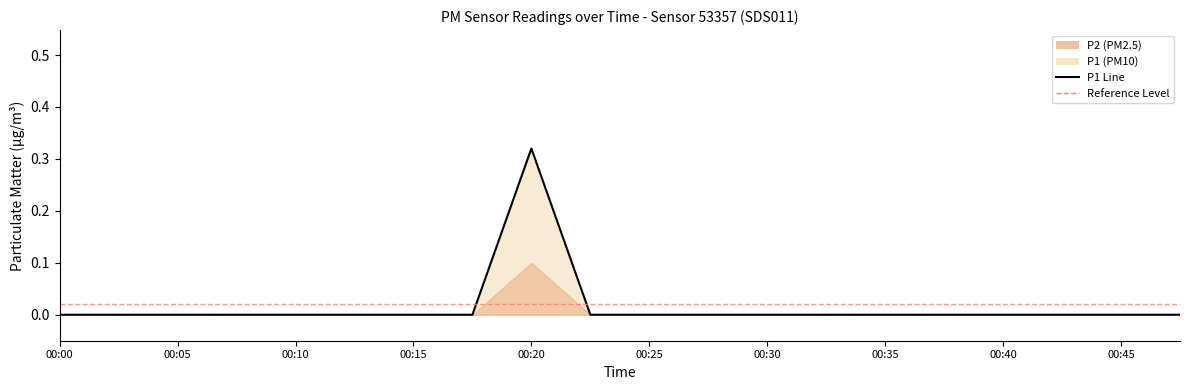

How many positive values are there?

1